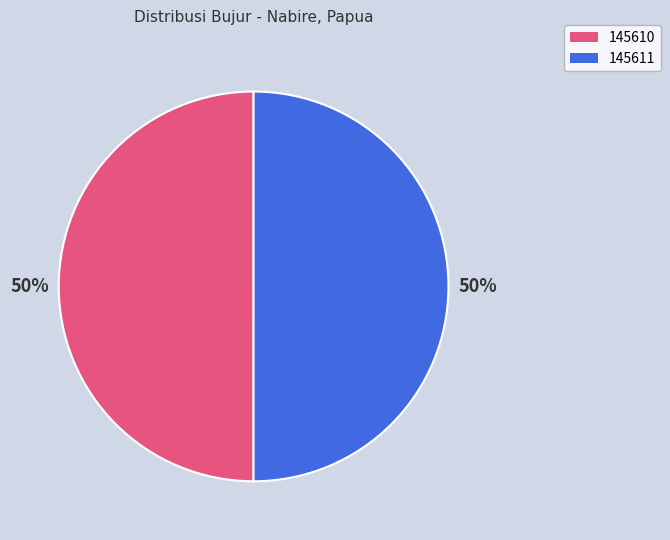

Do 145610 and 145611 together represent more than half of the pie?

Yes